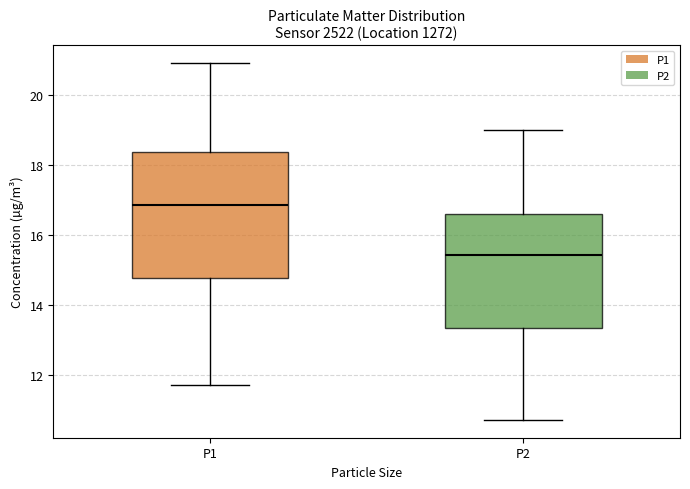

Reading left to right, transcribe this box plot: for each box, give where its median line is, the range the box spans, and where its two whiskers end, as read against the y-axis. The values are not printed on the chart, so give them approximately, as read against the axis.

P1: median 16.8, box 14.8 to 18.4, whiskers 11.8 to 21.0
P2: median 15.4, box 13.4 to 16.6, whiskers 10.8 to 19.0